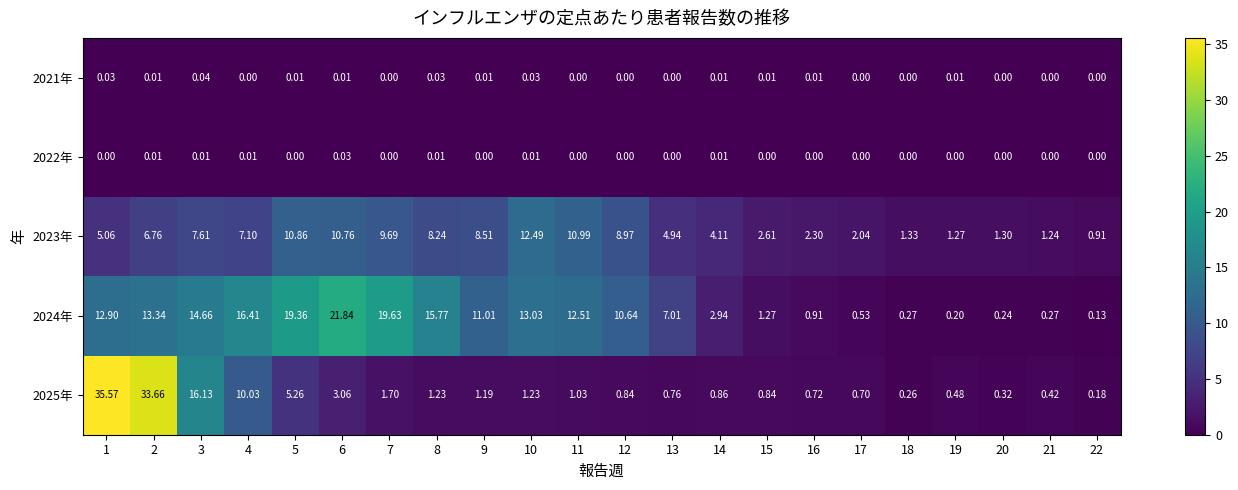

Is the value of 2024年 at 13 greater than the value of 2022年 at 22?

Yes